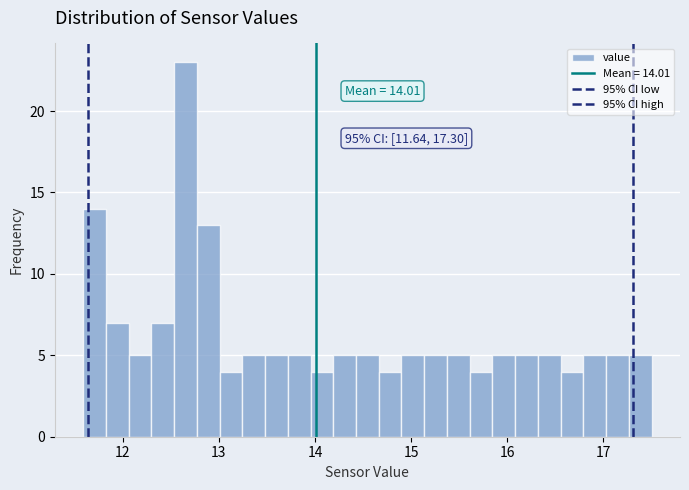

Around what value on the x-axis is the tallest bar? Give the approximate position of its centre, as read against the axis.

12.7